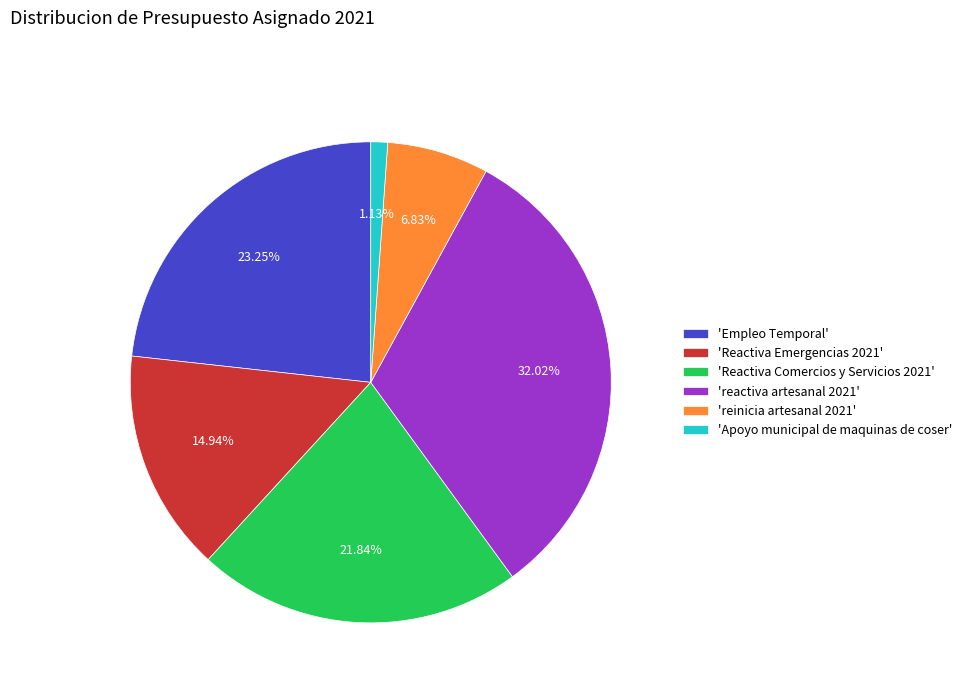

Rank the categories by value from lowest to highest.

'Apoyo municipal de maquinas de coser', 'reinicia artesanal 2021', 'Reactiva Emergencias 2021', 'Reactiva Comercios y Servicios 2021', 'Empleo Temporal', 'reactiva artesanal 2021'